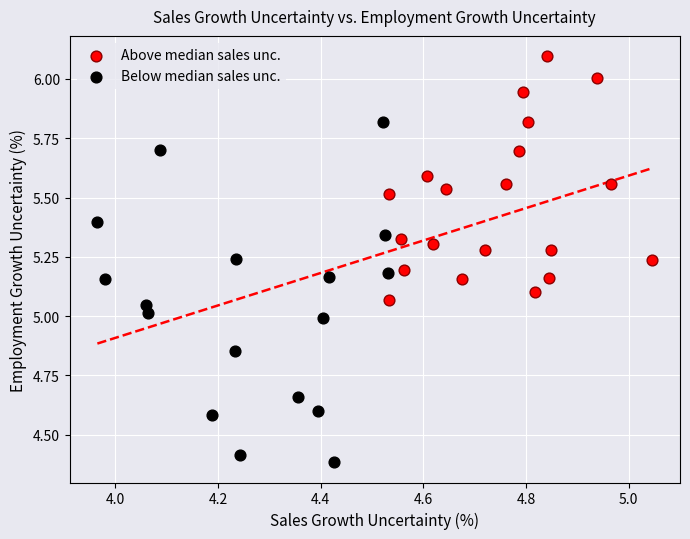

Which series has the largest Y range (max minus min)?

Below median sales unc.